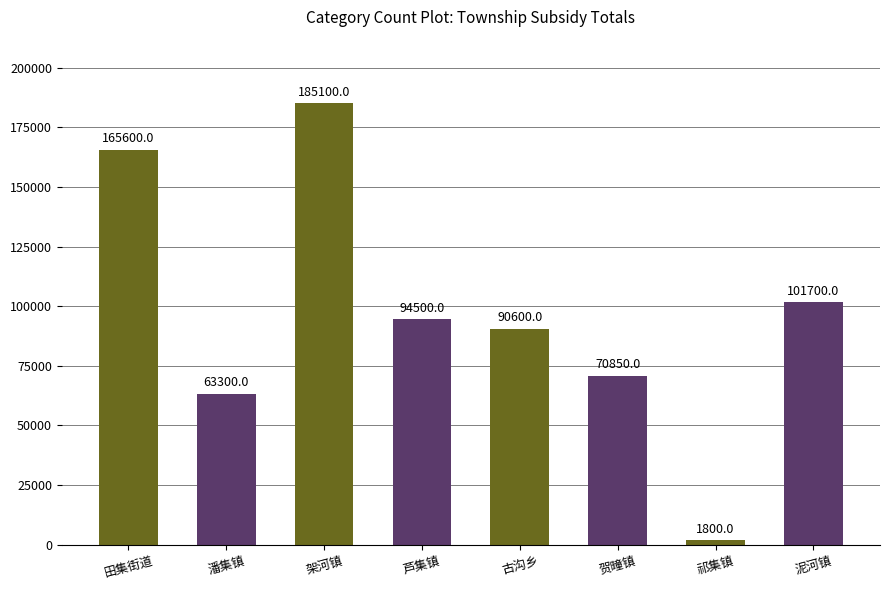

Where does the data first go above 94500?

田集街道